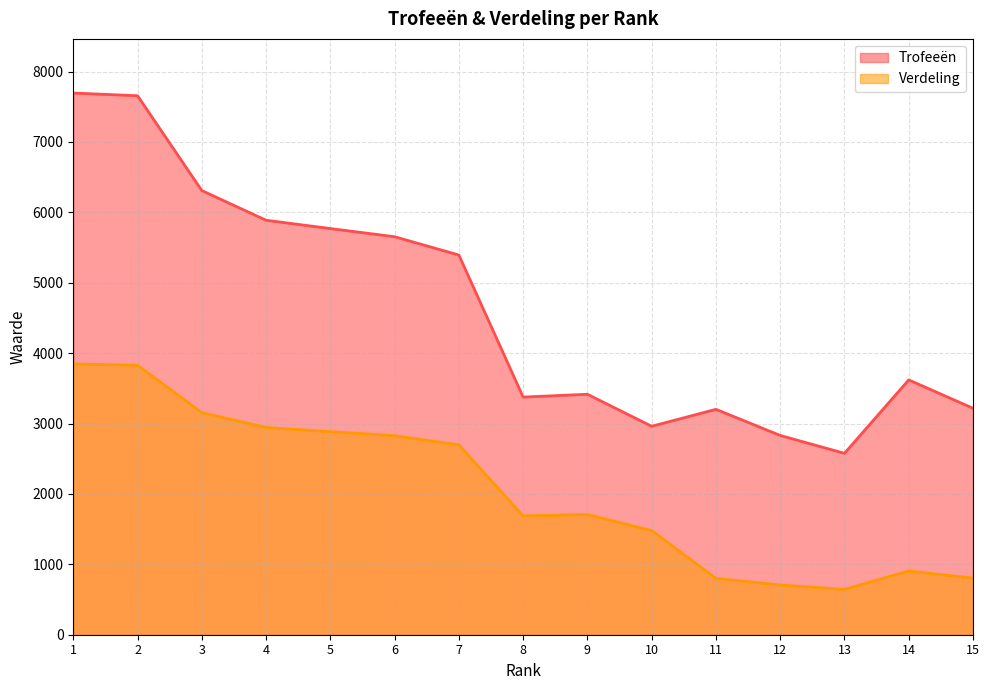

Which series has the largest total across all categories?

Trofeeën